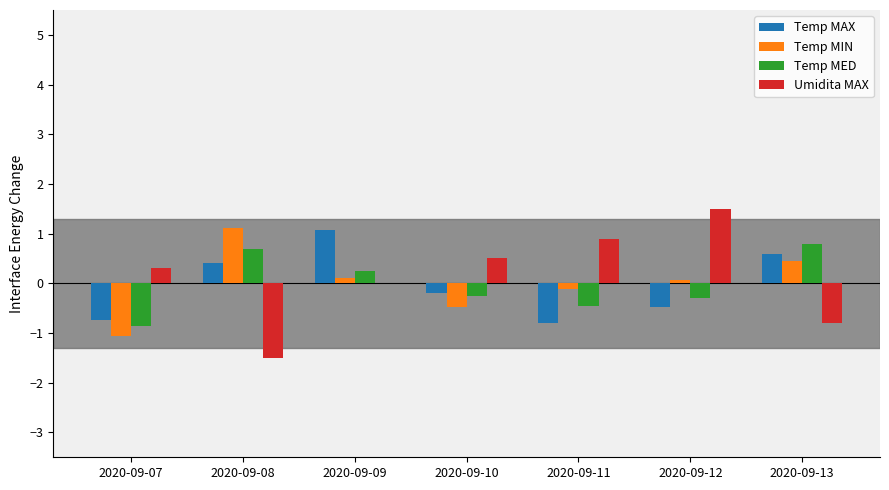

Where does the Temp MED series first go above 0?

2020-09-08